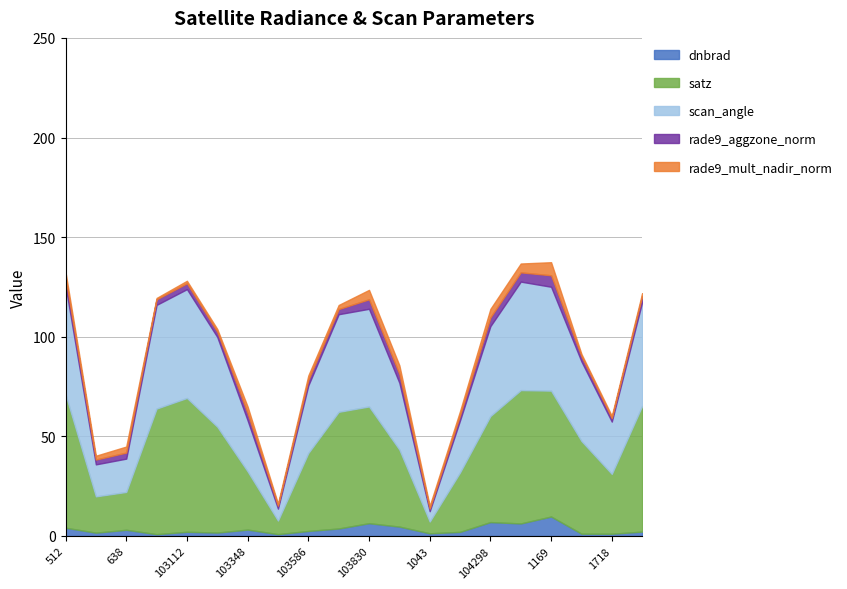

What are all the series names shown in the legend?

dnbrad, satz, scan_angle, rade9_aggzone_norm, rade9_mult_nadir_norm